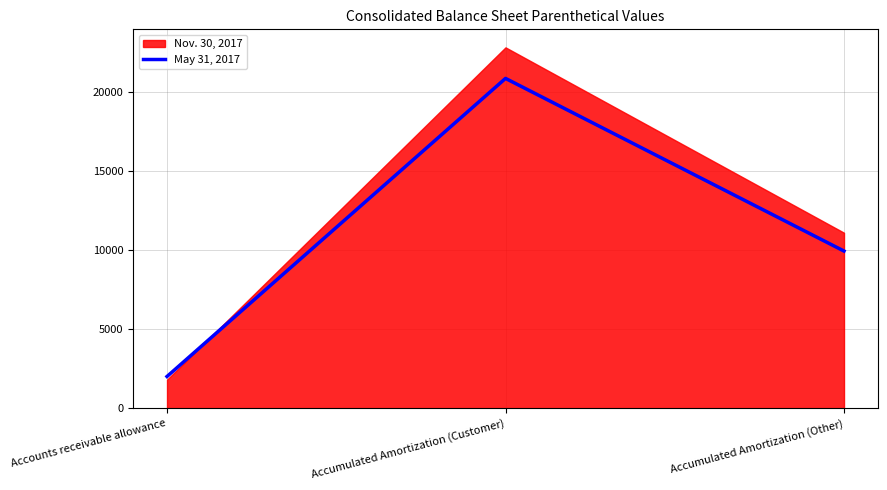

What is the label of the 2nd point from the right?

Accumulated Amortization (Customer)